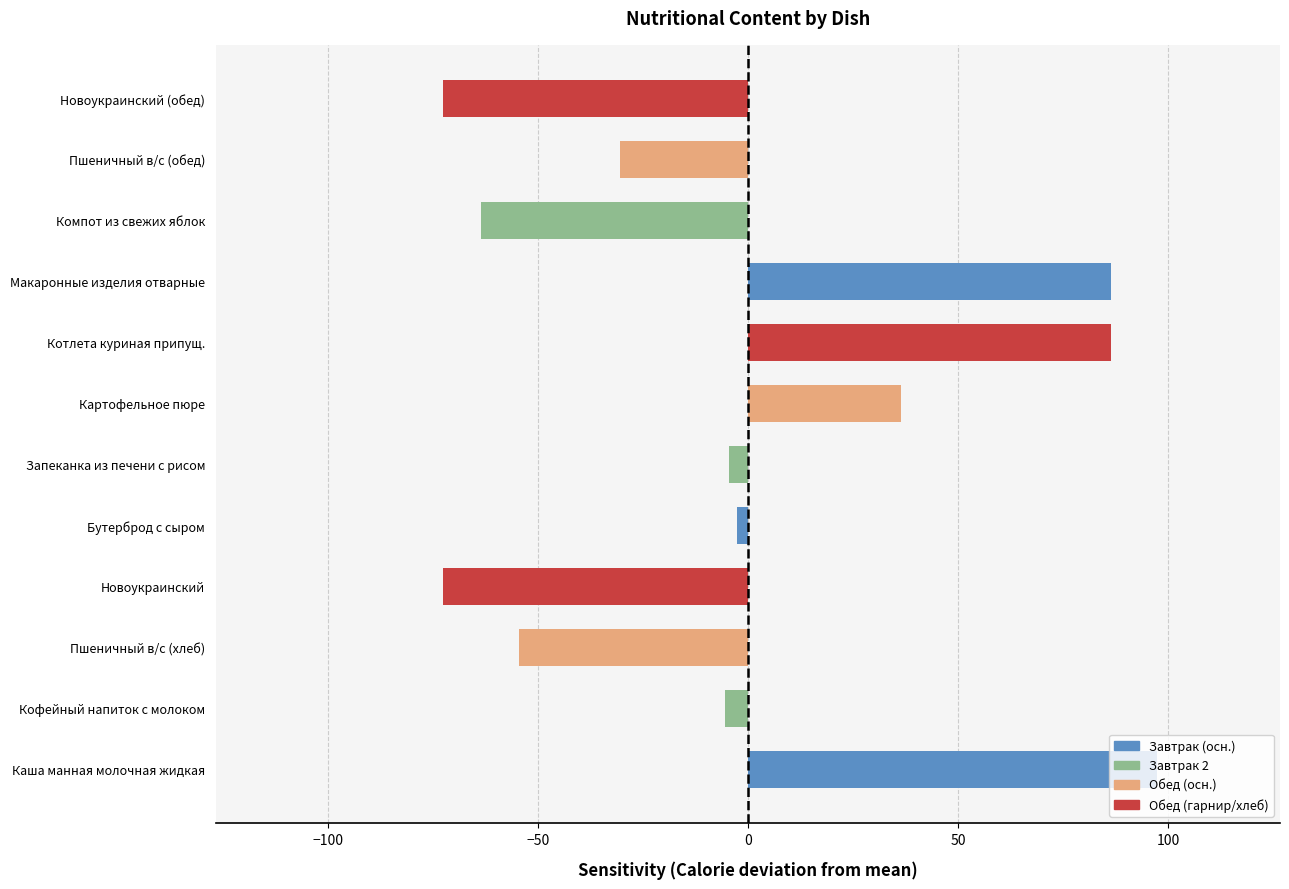

Read the value at Котлета куриная припущ..

86.4